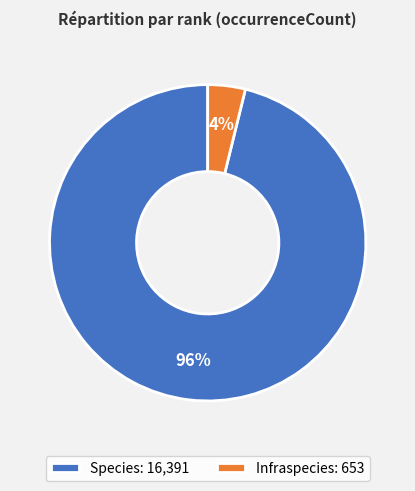

How many segments does this pie chart have?

2